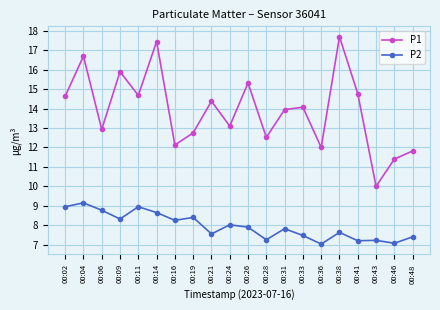

In P2, how many points are higher than both neighbors (excluding endpoints)?

7